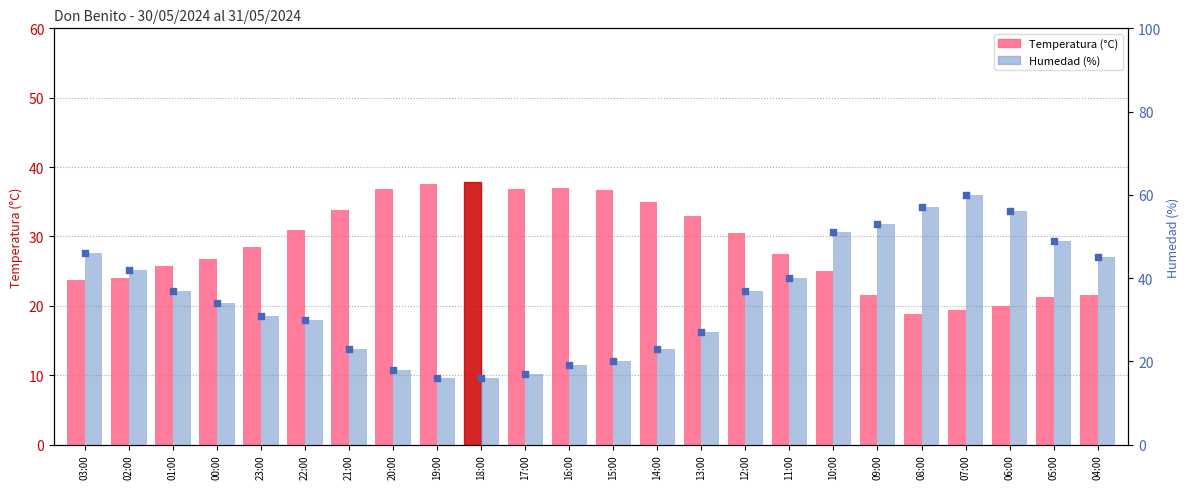

Which series has the widest spread of Y values?

Humedad (%)